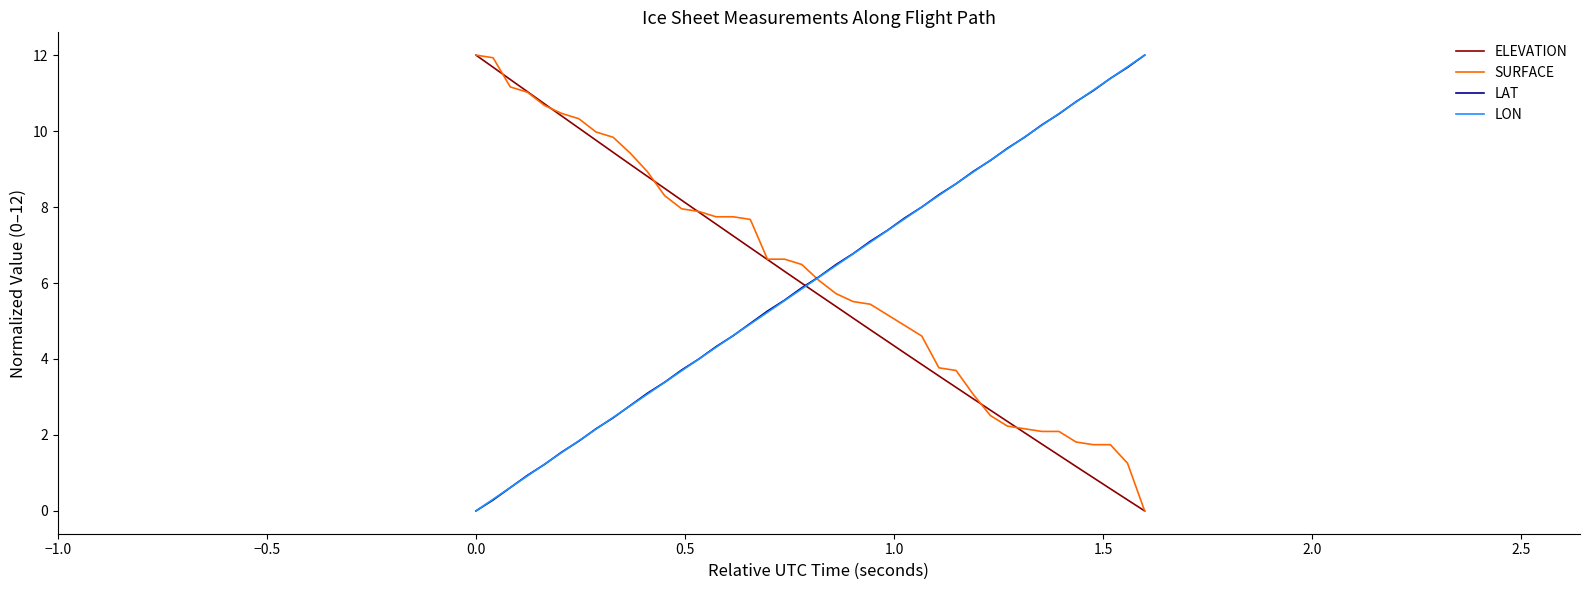

How many lines are shown in the chart?

4